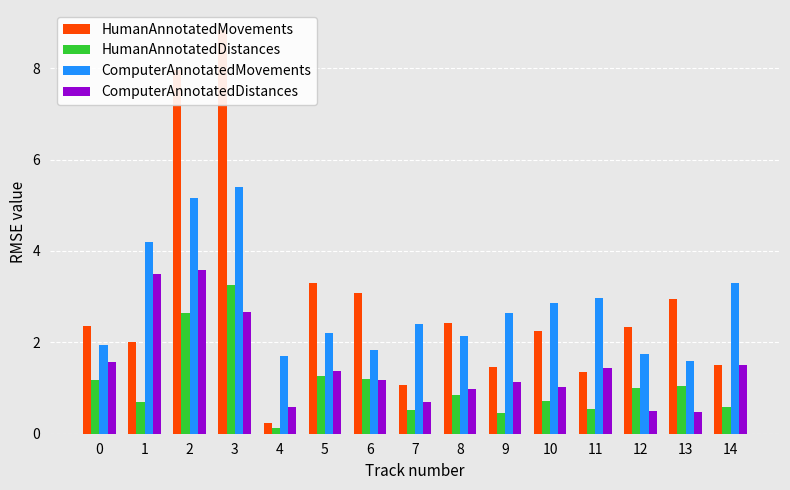

What is the value of the ComputerAnnotatedDistances bar at the 8th from the left?

0.7